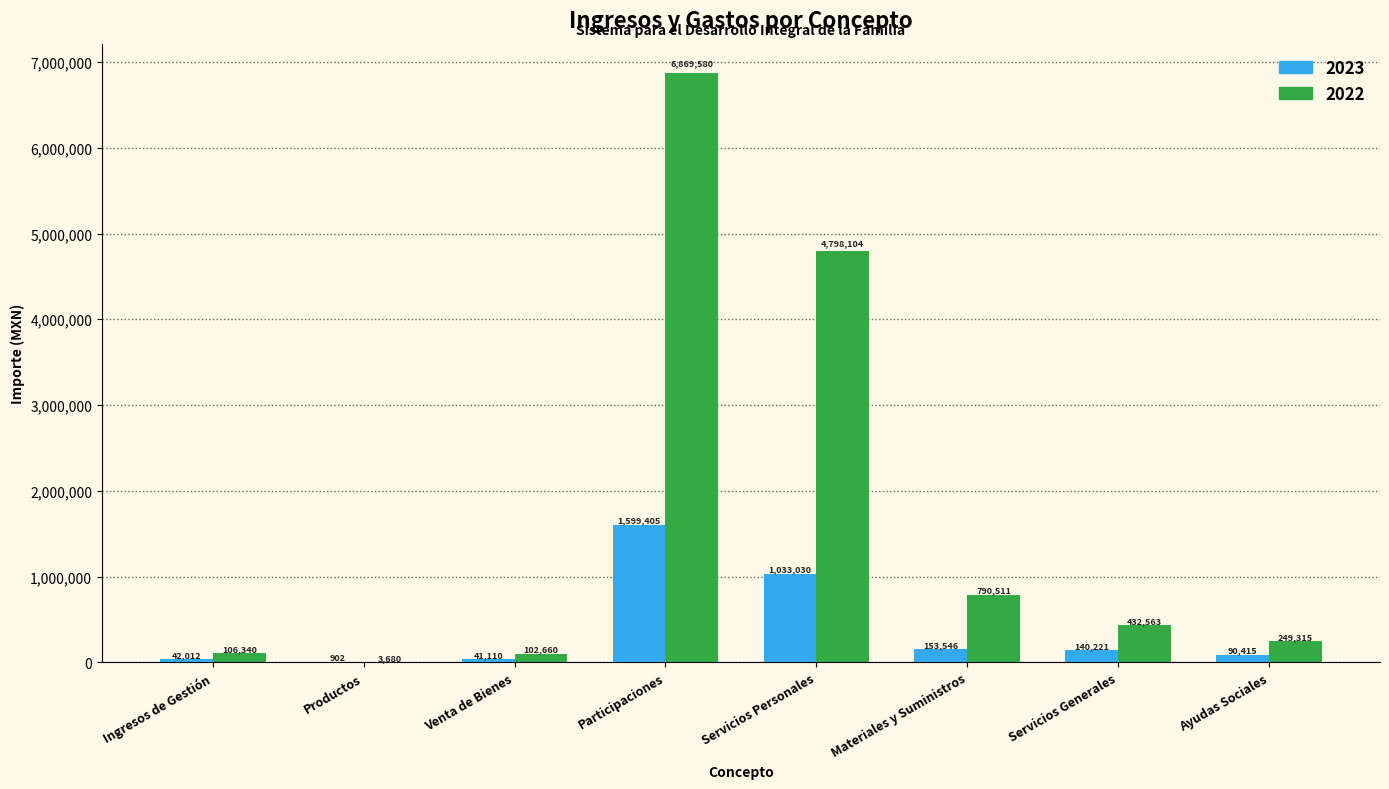

Where does the 2023 series first go above 140221?

Participaciones